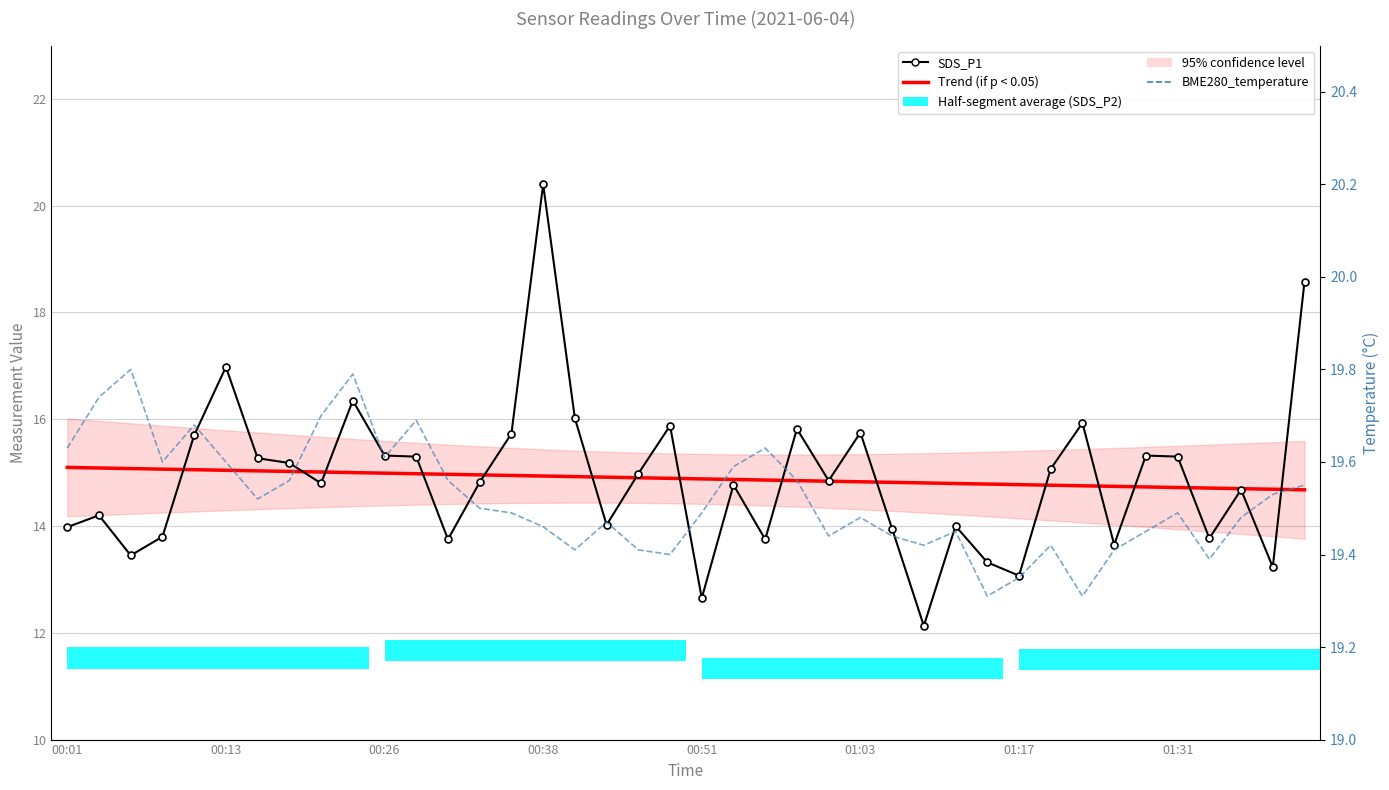

How many groups of bars are there?

40